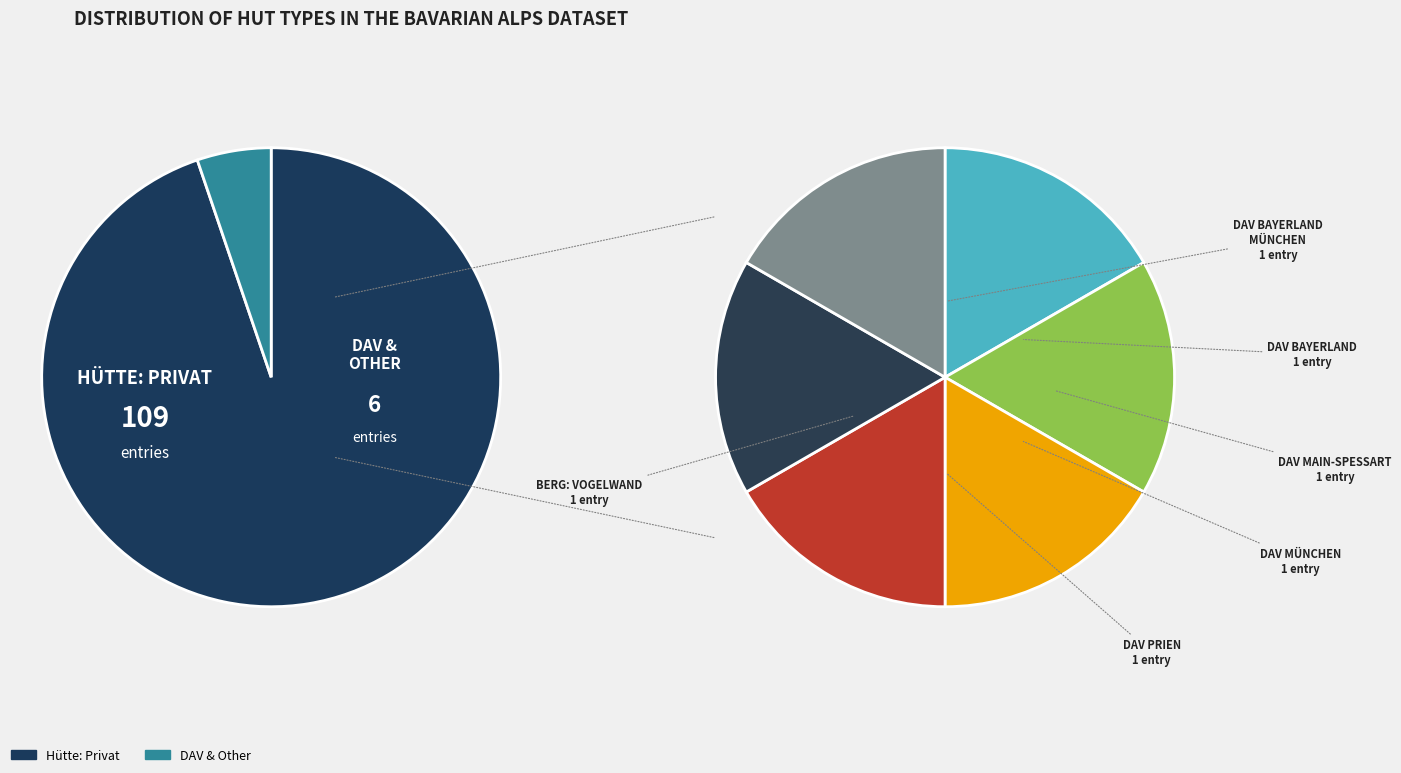

To the nearest percent, what portion does Hütte: DAV Bayerland represent?

1%